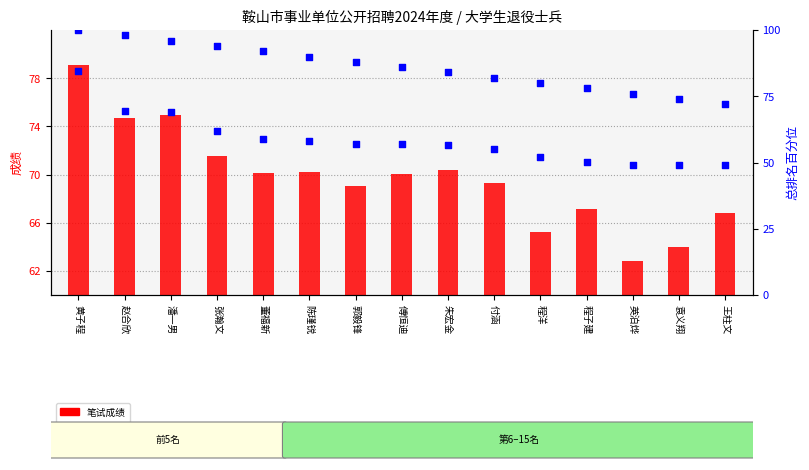

Which series reaches the maximum Y coordinate?

总排名百分位